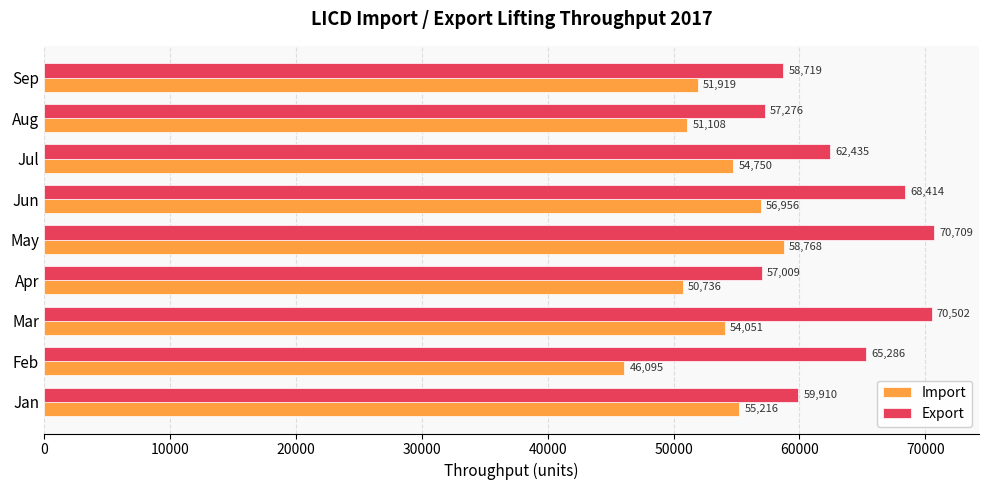

Where is Import nearest to the value 52431?

Sep